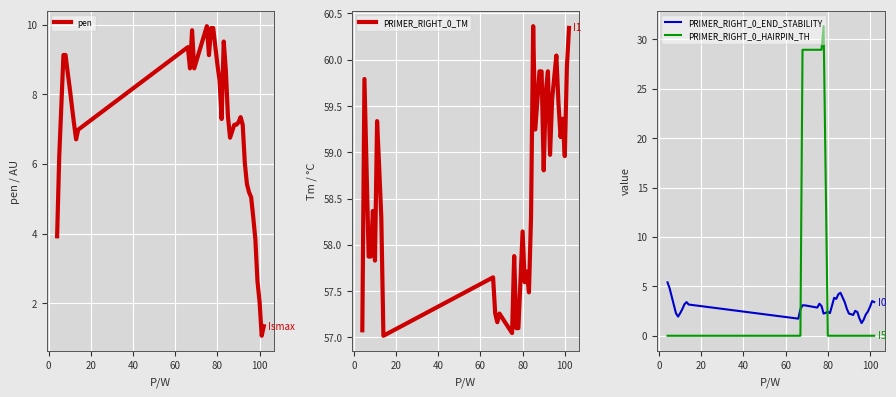

What is the sum of all PRIMER_RIGHT_0_END_STABILITY values?

114.7